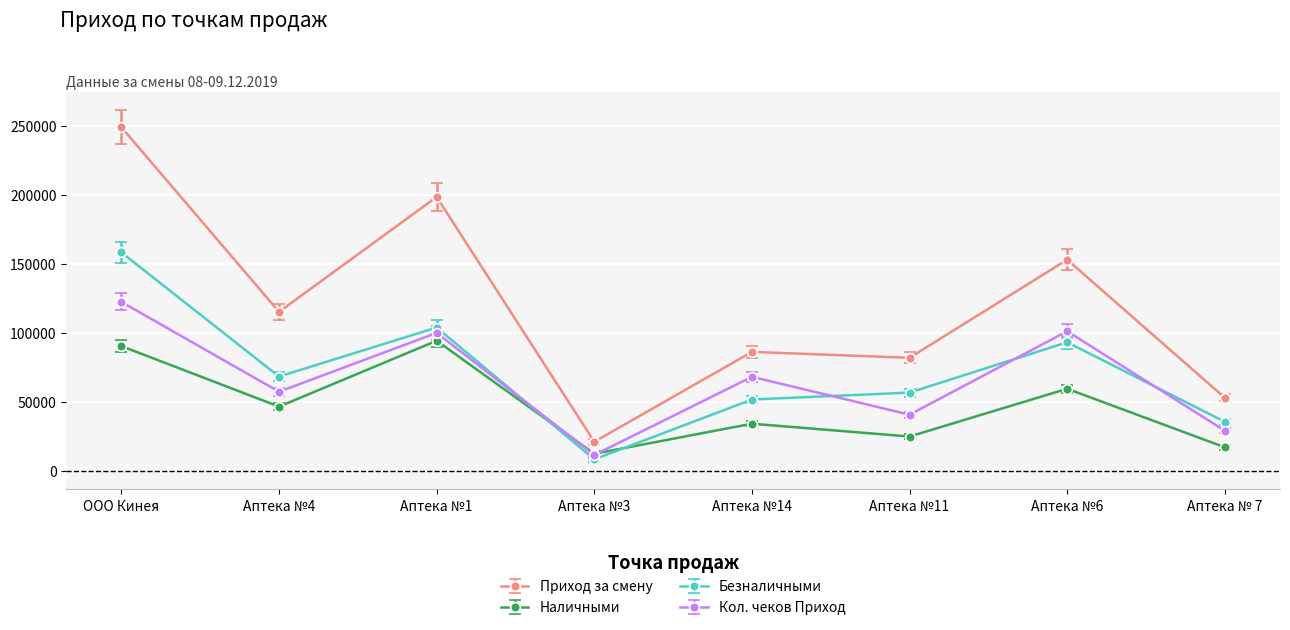

At which category is the sum across all series the highest?

ООО Кинея